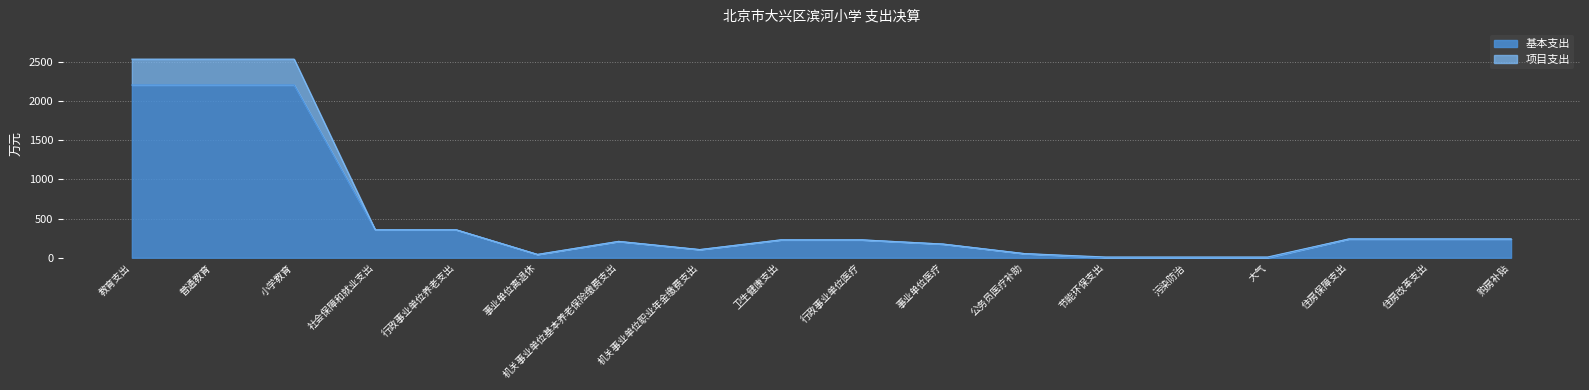

At which category is the sum across all series the highest?

教育支出